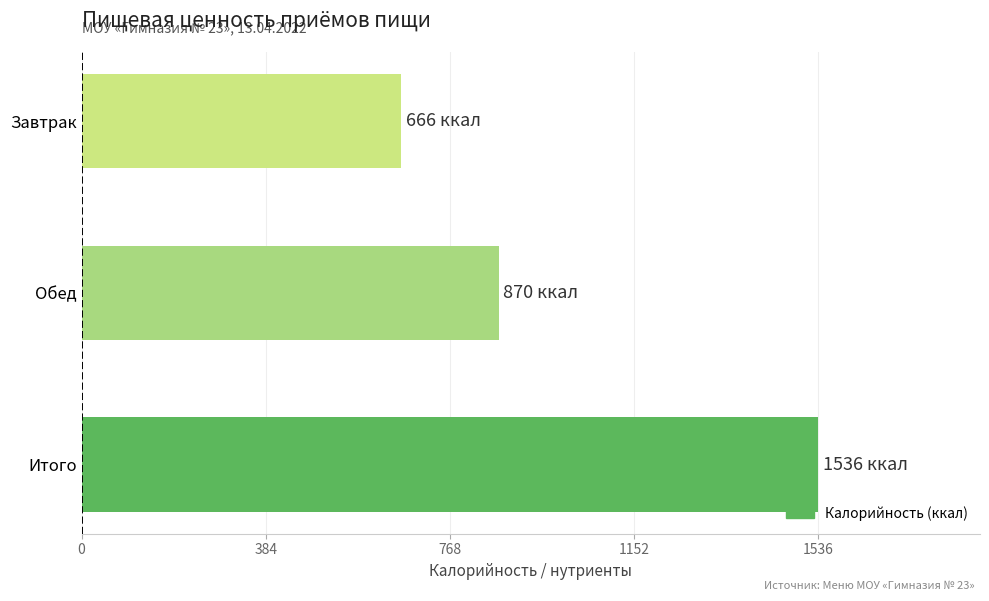

At which category does the chart reach its minimum across all series?

Завтрак